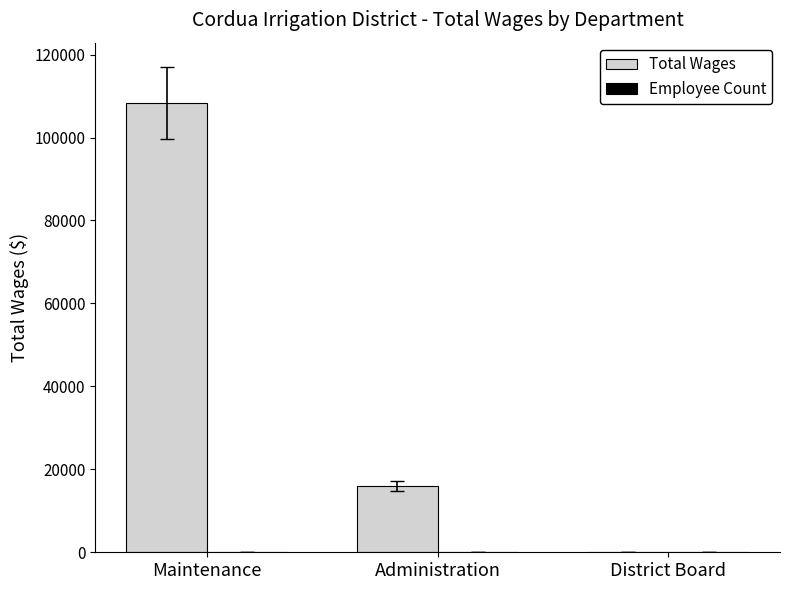

What is the total value across all series at Maintenance?

108373